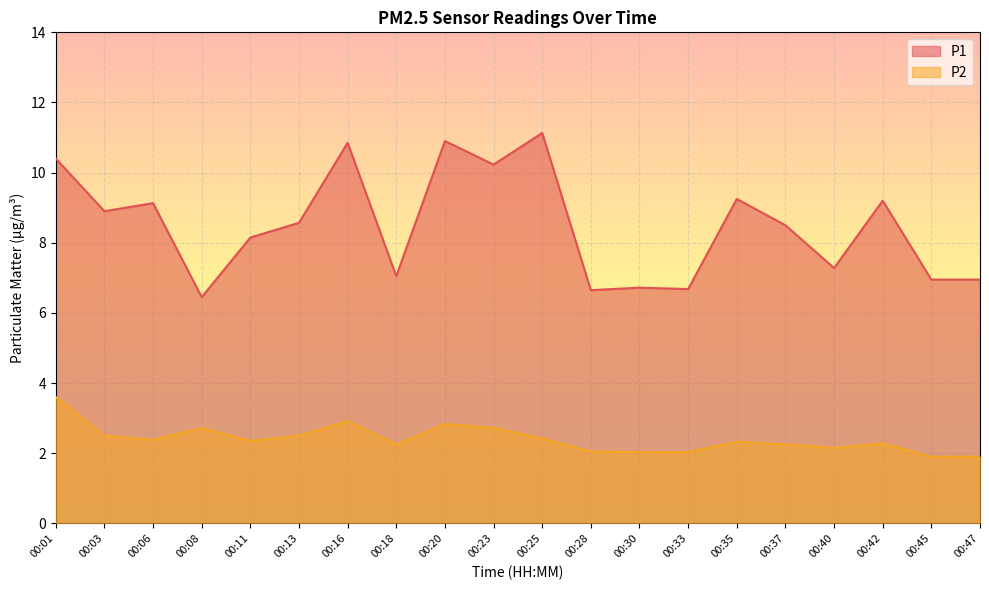

At which category does P2 reach its first local valley?

00:06